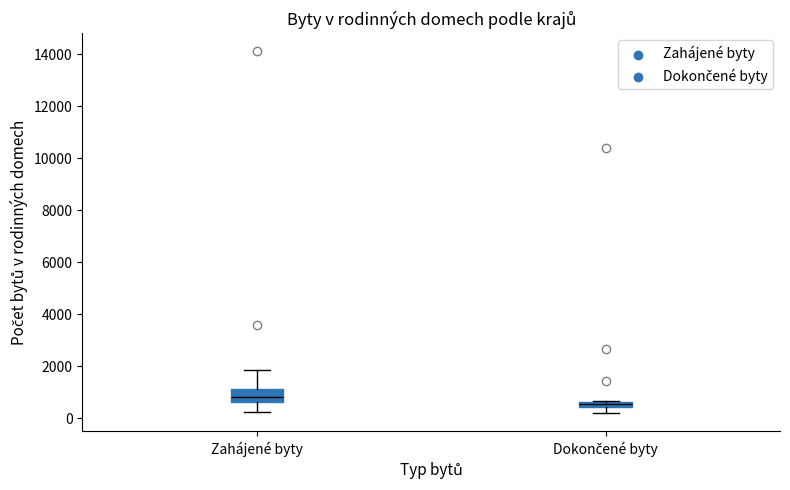

Comparing the boxes themselves (not the whiskers), which one is the tallest?

Zahájené byty